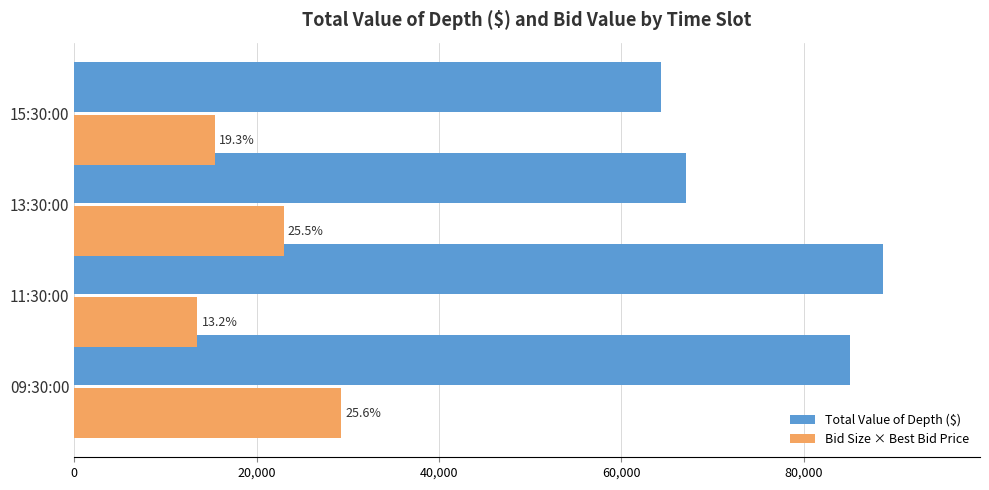

What are all the series names shown in the legend?

Total Value of Depth ($), Bid Size × Best Bid Price